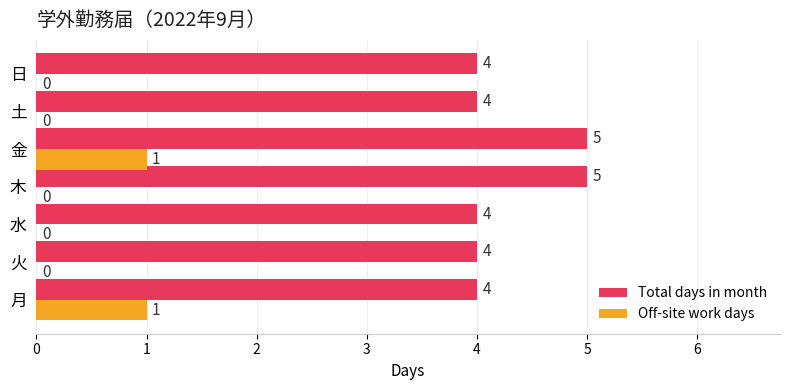

What is the maximum value shown in the chart?

5